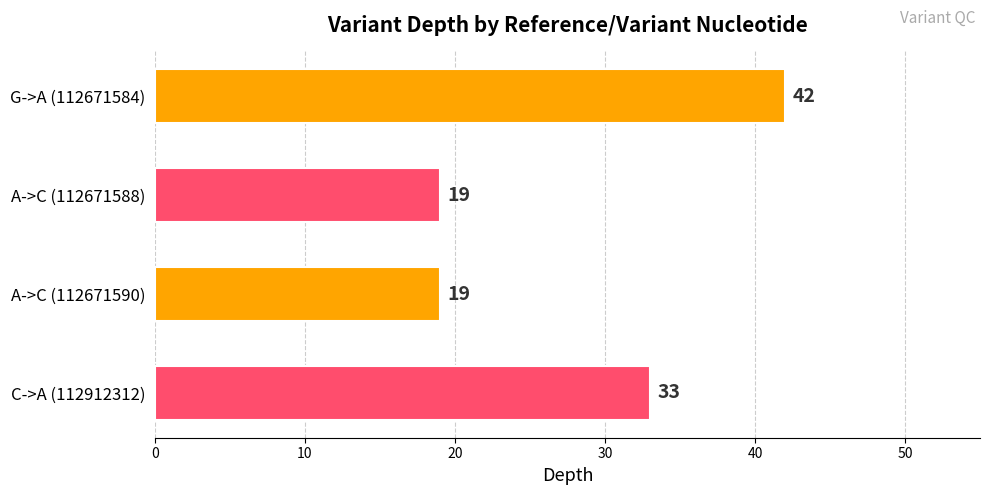

The value at A->C (112671588) is 28. True or false?

False